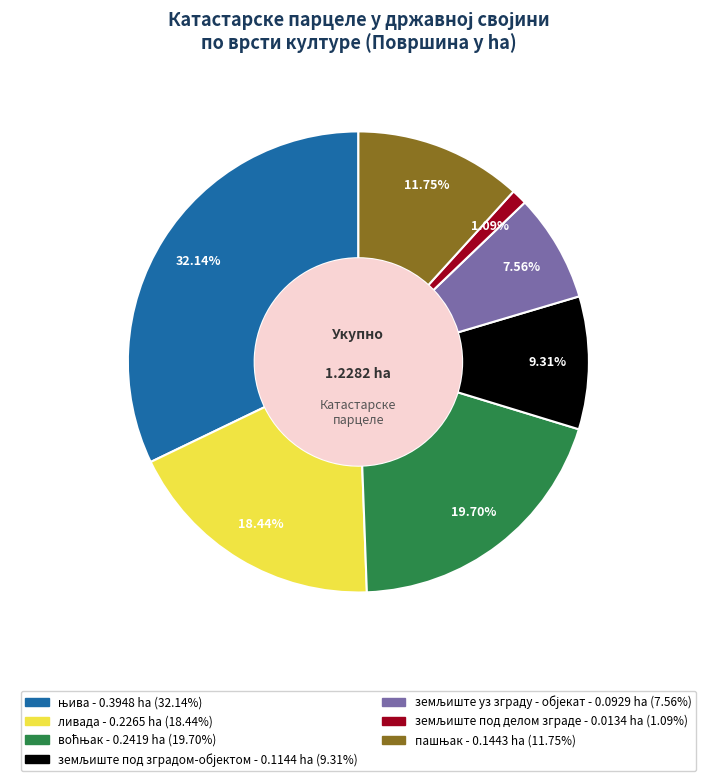

How many slices are in this pie chart?

7